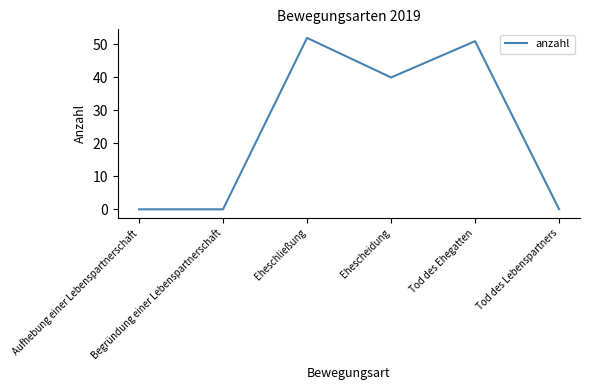

Where does the data first go above 40?

Eheschließung